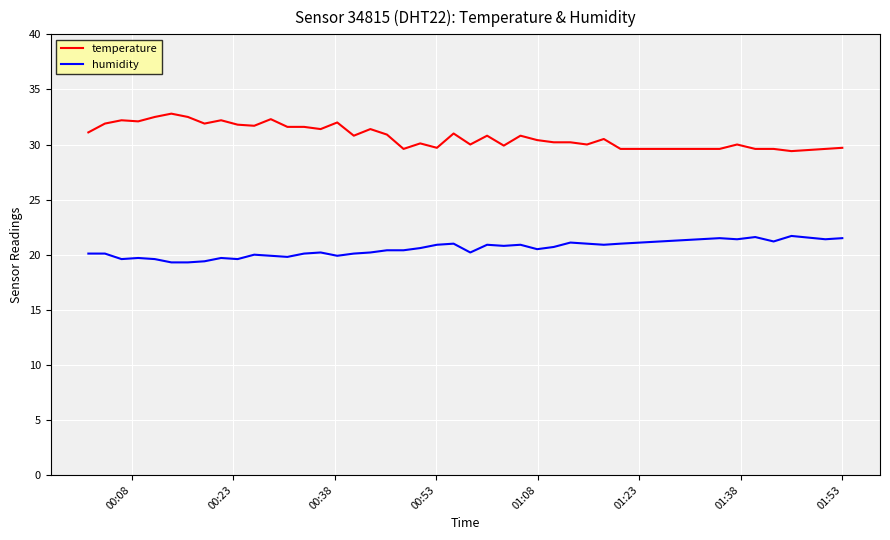

Which series has the largest total across all categories?

temperature